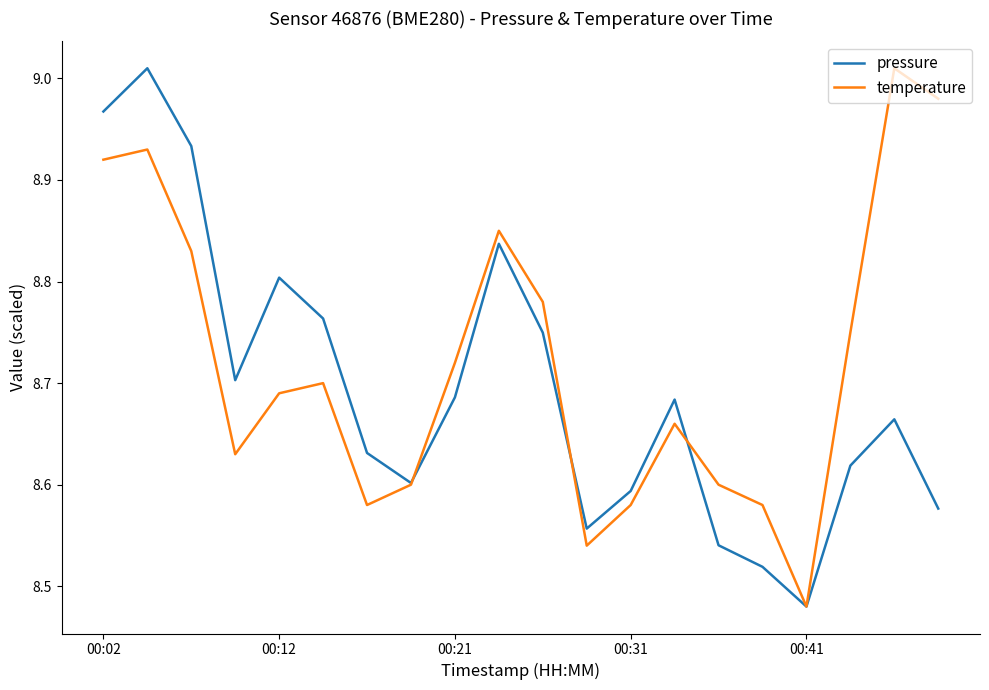

Rank the series by their average value, from lowest to highest.

pressure, temperature